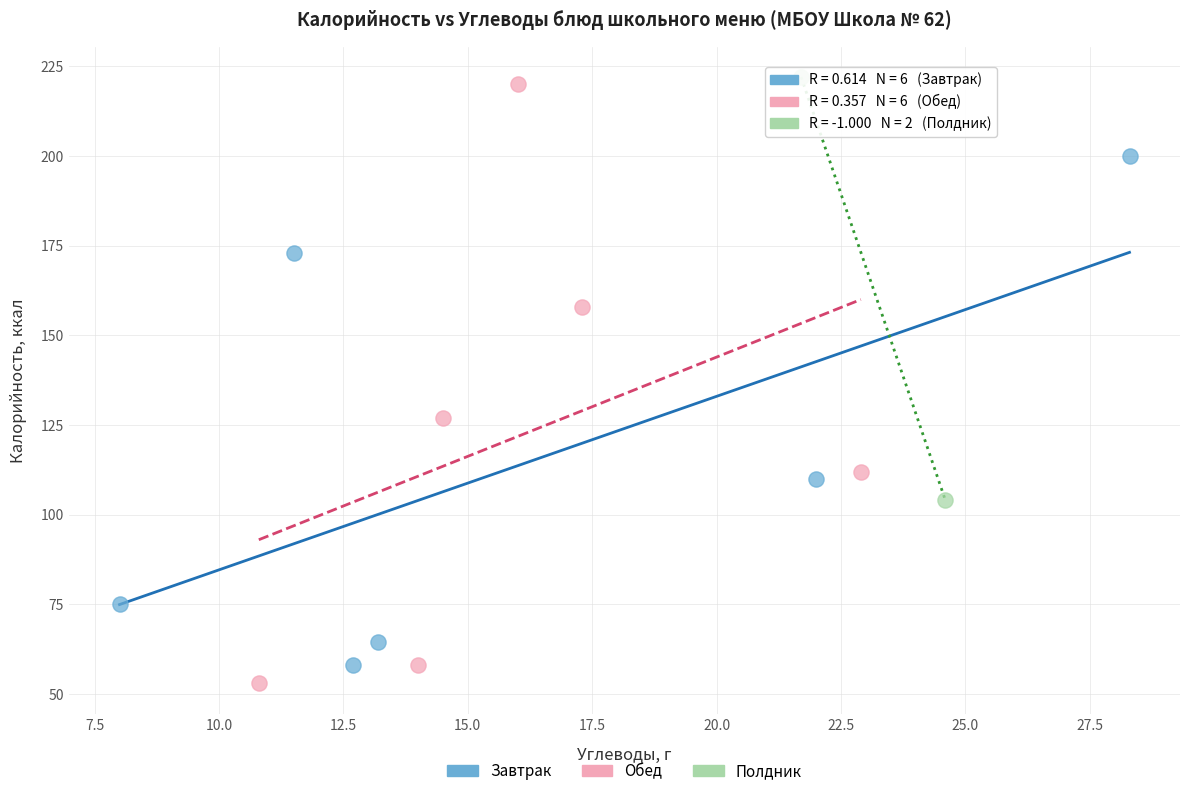

Which series contains the highest Y value?

Полдник